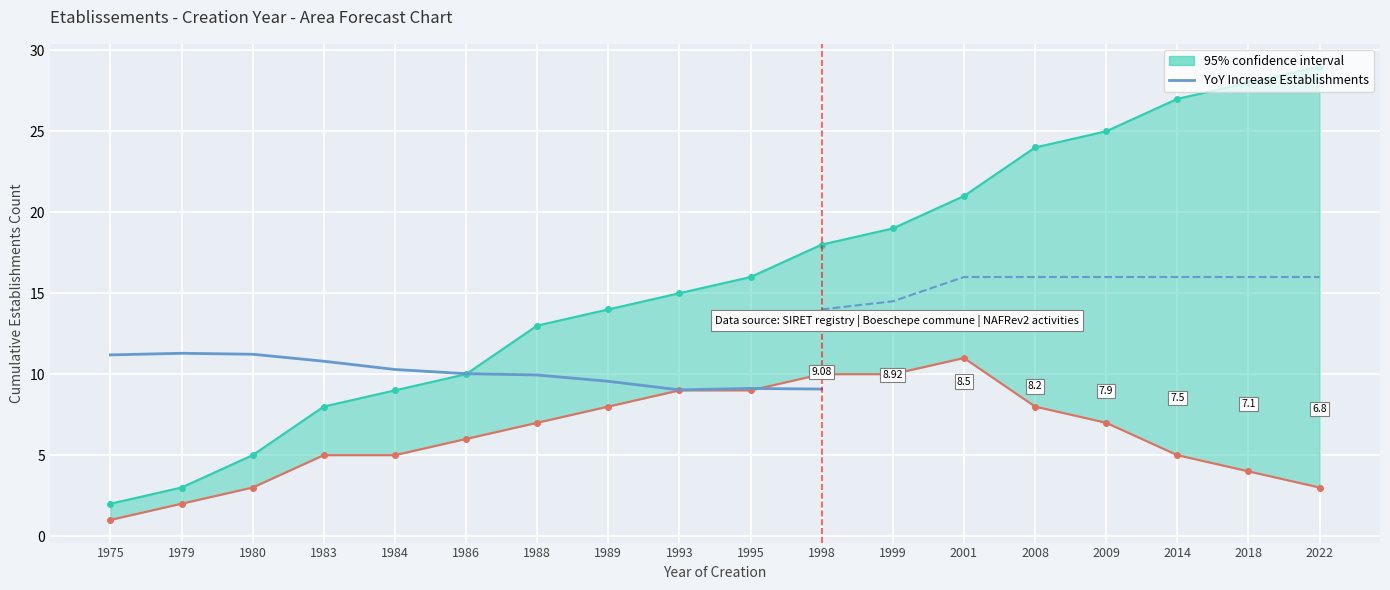

Which has a higher value, 1989 or 1988?

1988